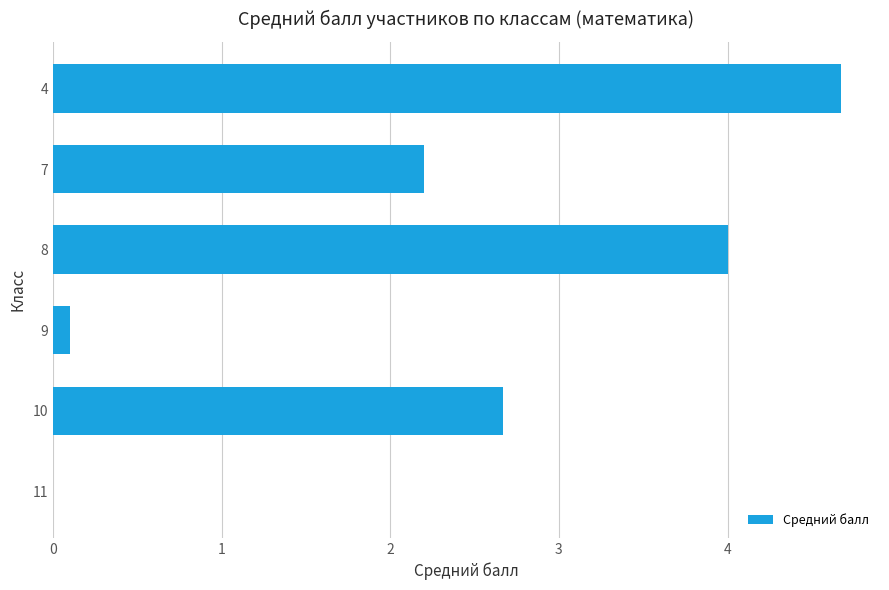

Which label corresponds to the largest value in the chart?

4